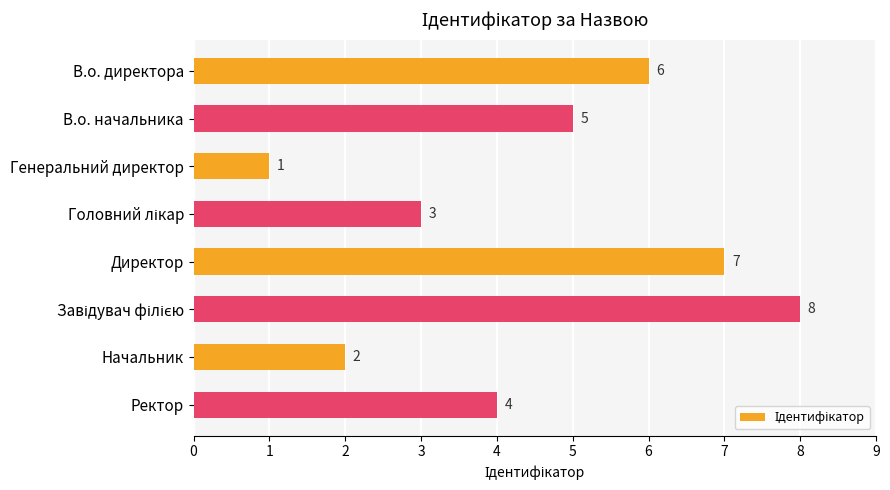

Count the number of data series in this chart.

1